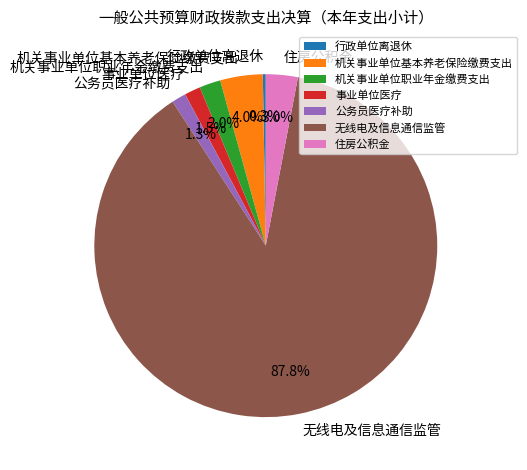

Do 机关事业单位职业年金缴费支出 and 无线电及信息通信监管 together represent more than half of the pie?

Yes